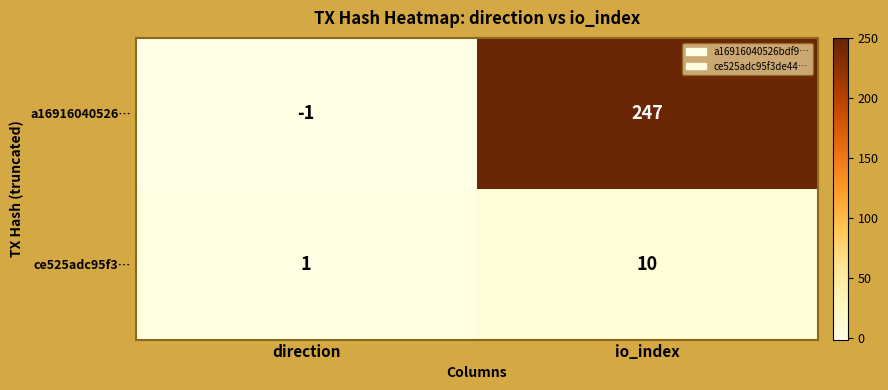

What is the greatest value displayed?

247